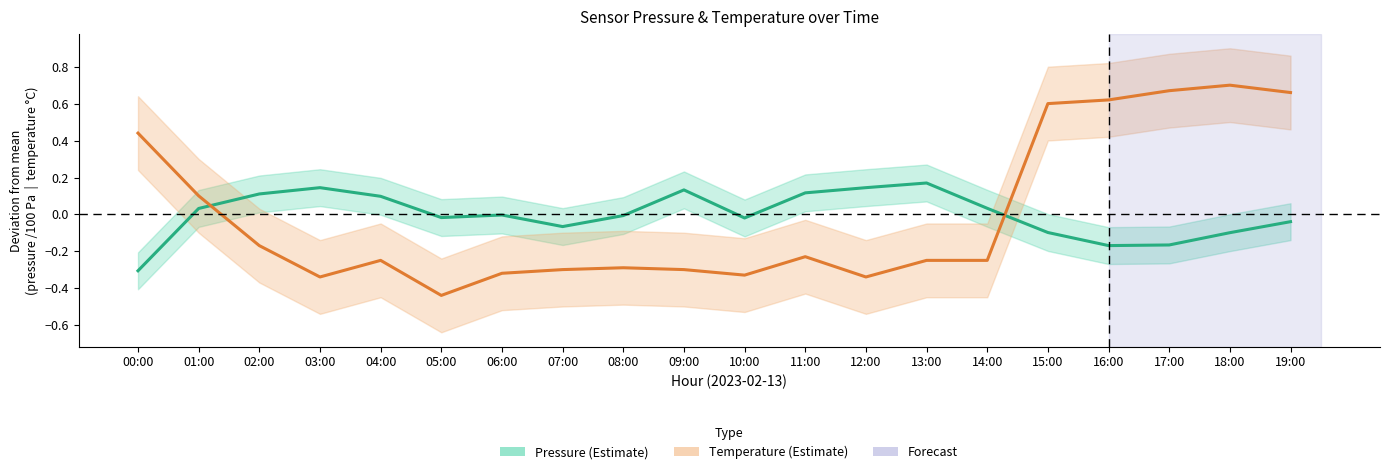

At which category does Temperature (mean) reach its first local peak?

04:00